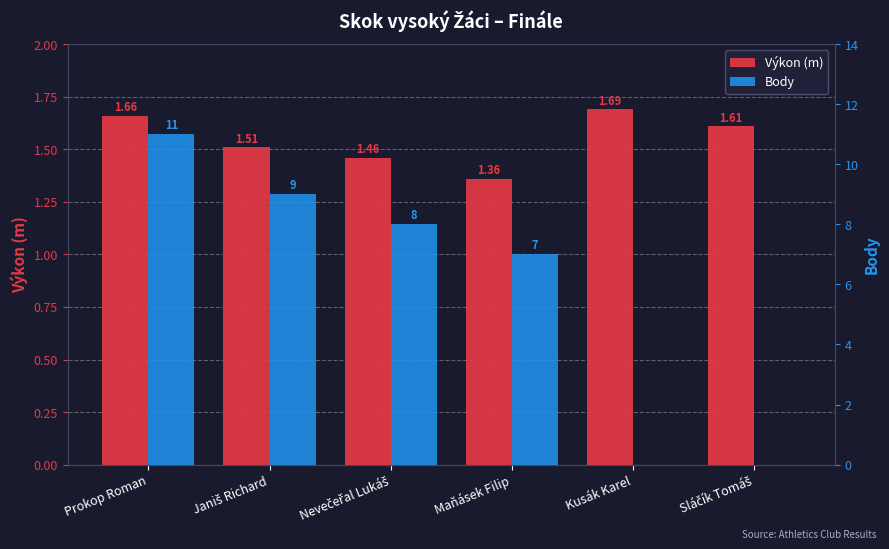

List the labels in order of Body value, largest first.

Prokop Roman, Janiš Richard, Nevečeřal Lukáš, Maňásek Filip, Kusák Karel, Sláčík Tomáš